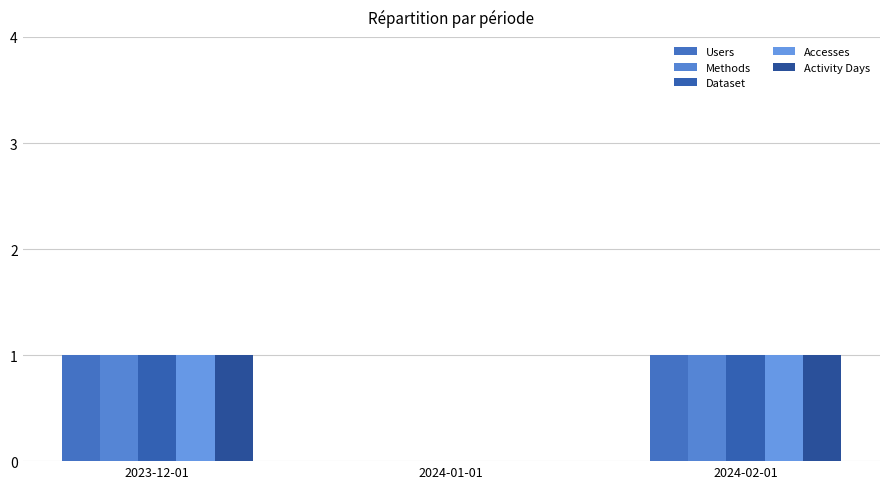

How many data points does each series have?

3